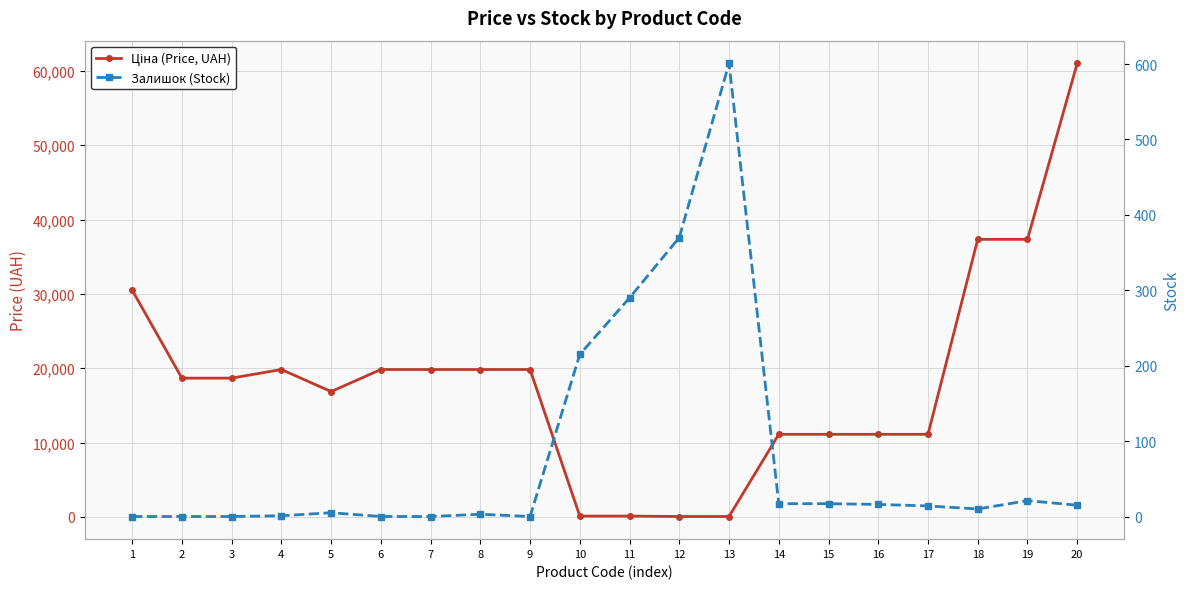

Where do Ціна (Price, UAH) and Залишок (Stock) first cross each other?

9 and 10